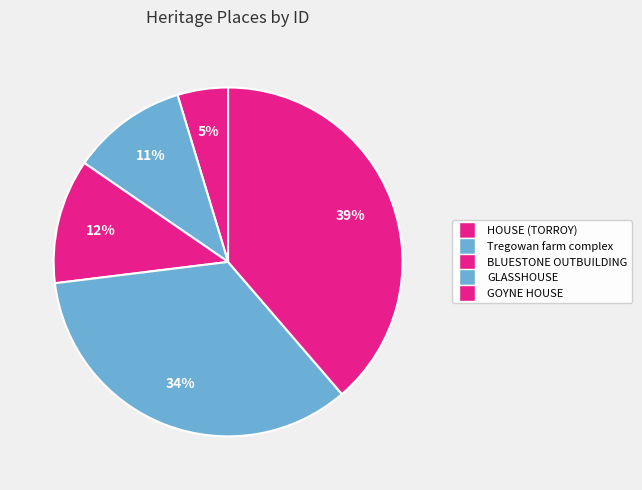

To the nearest percent, what is the combined percentage of HOUSE (TORROY) and GOYNE HOUSE?

43%